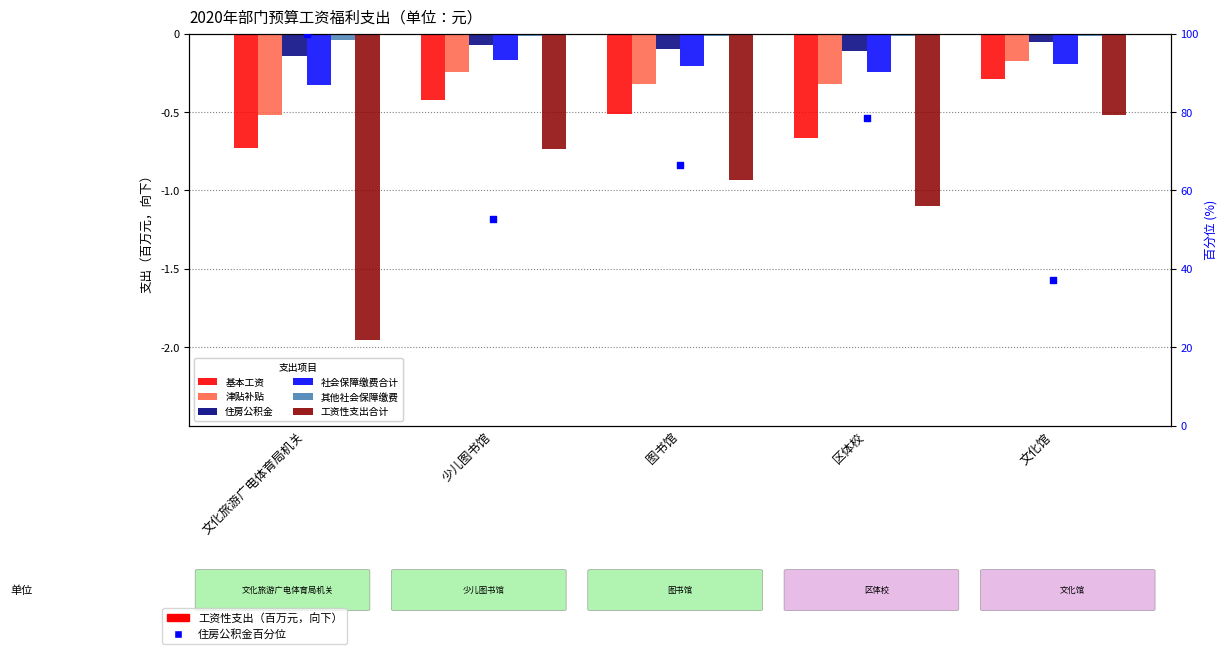

At which category is the sum across all series the highest?

文化馆